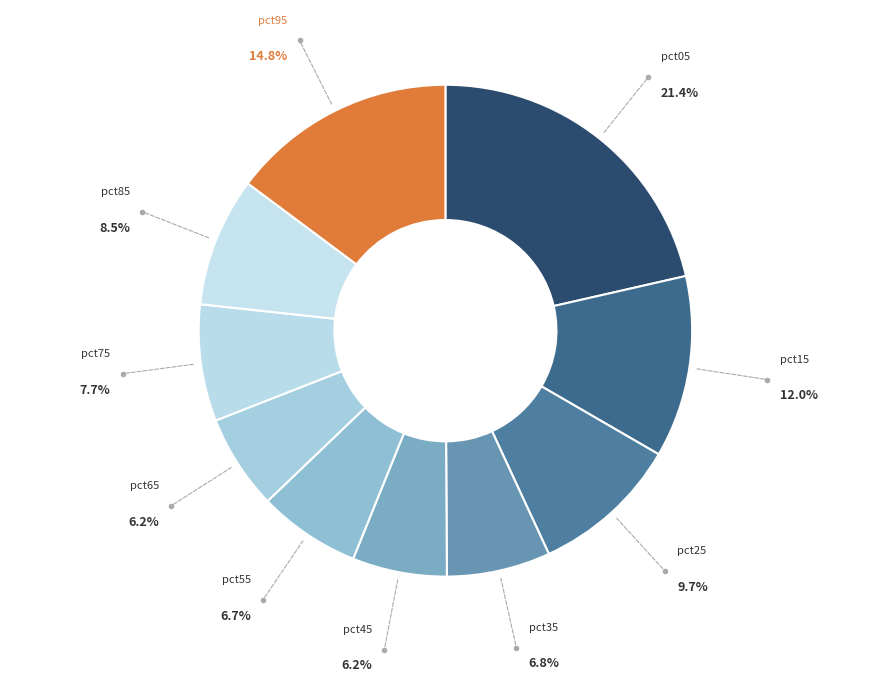

Is the sum of pct35 and pct05 greater than half?

No